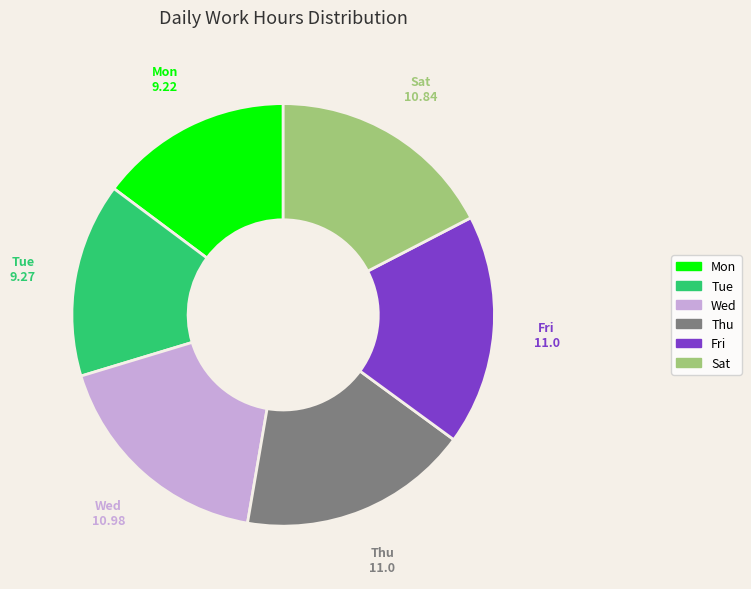

Approximately how many times larger is the value at Tue compared to Wed?

0.8